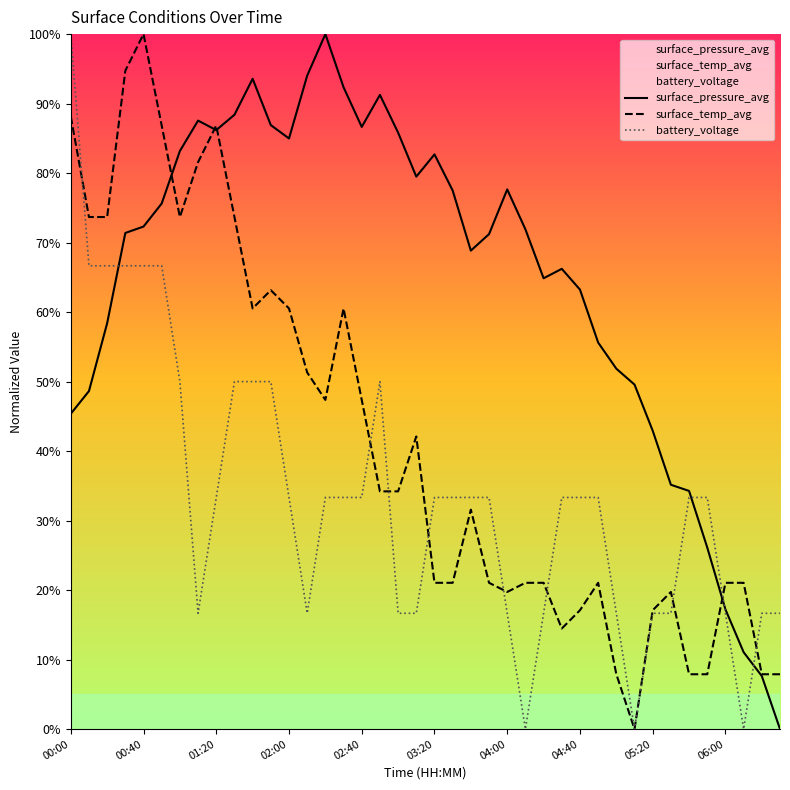

True or false: surface_pressure_avg has a value of 63.2 at 04:40.

True